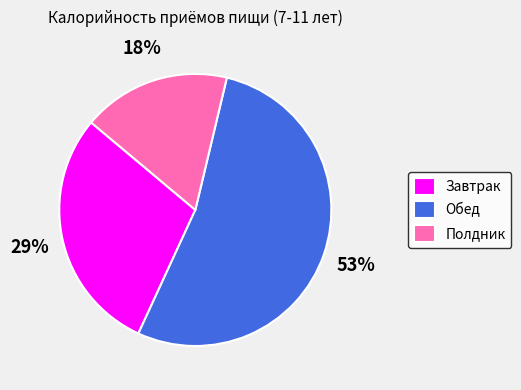

What is the largest slice in the pie chart?

Обед